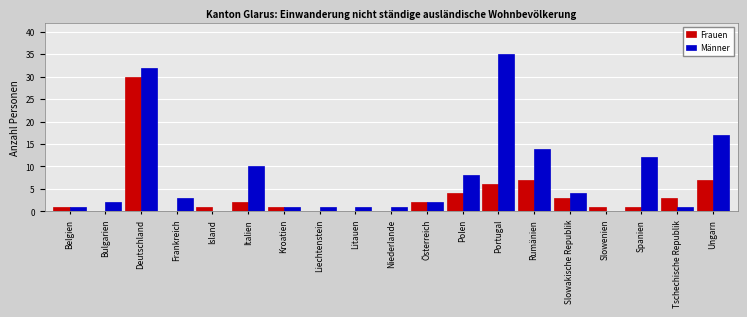

What are all the series names shown in the legend?

Frauen, Männer